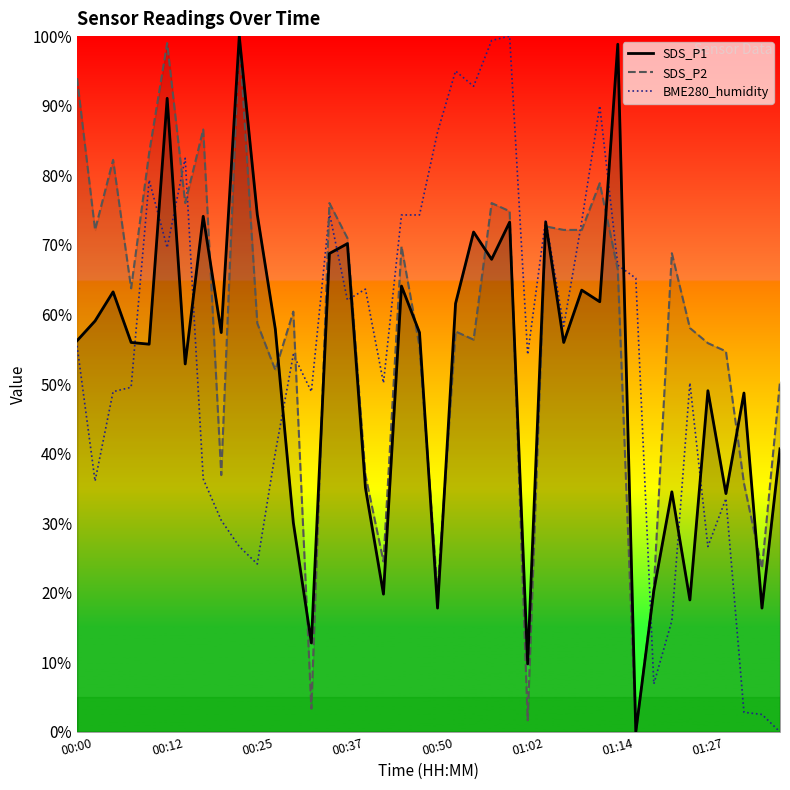

What value does the BME280_humidity series have at 21?

95.0